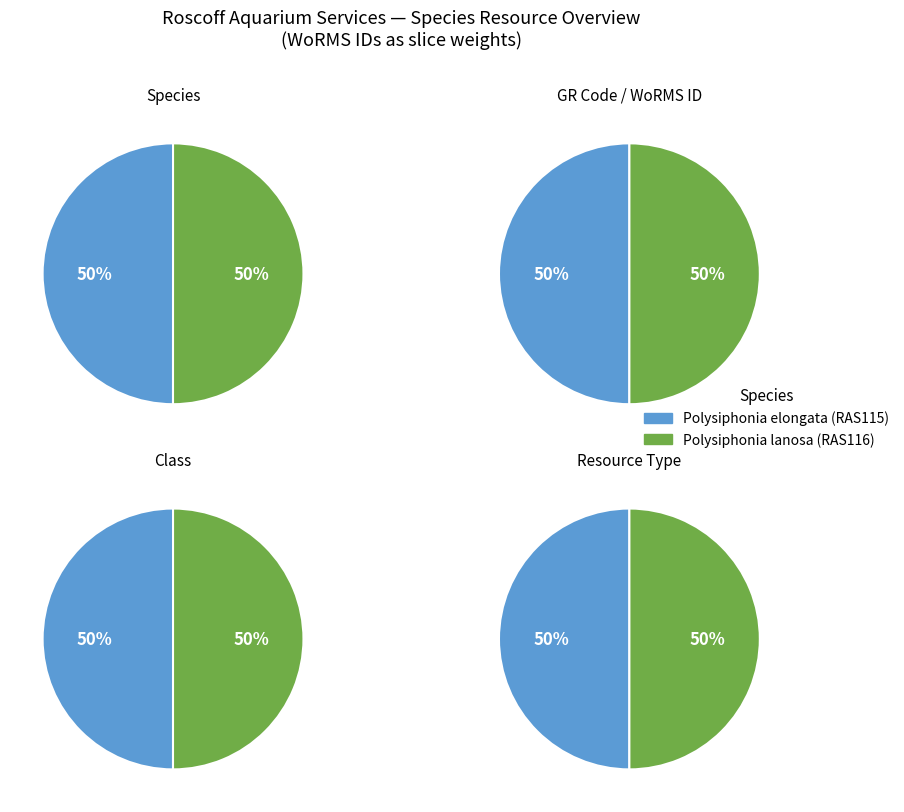

To the nearest percent, what portion does RAS116 represent?

50%